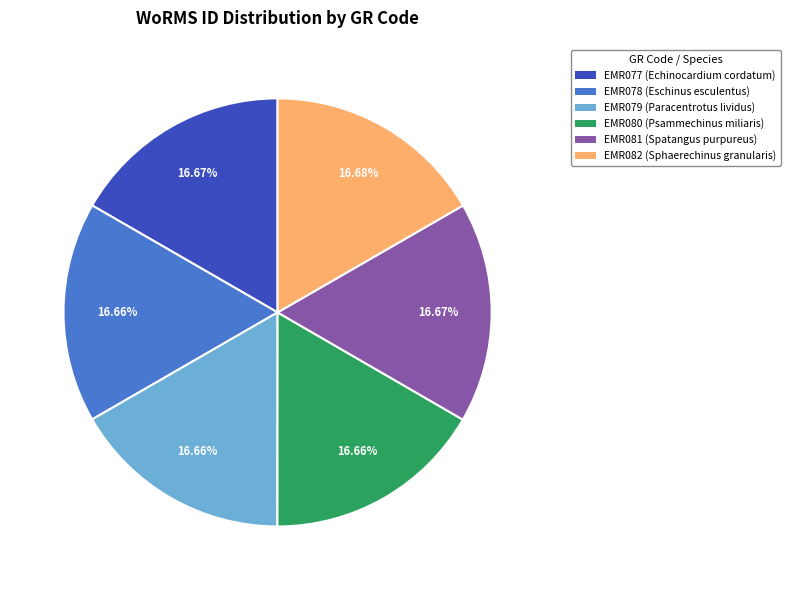

To the nearest percent, what is the combined percentage of EMR081 and EMR080?

33%